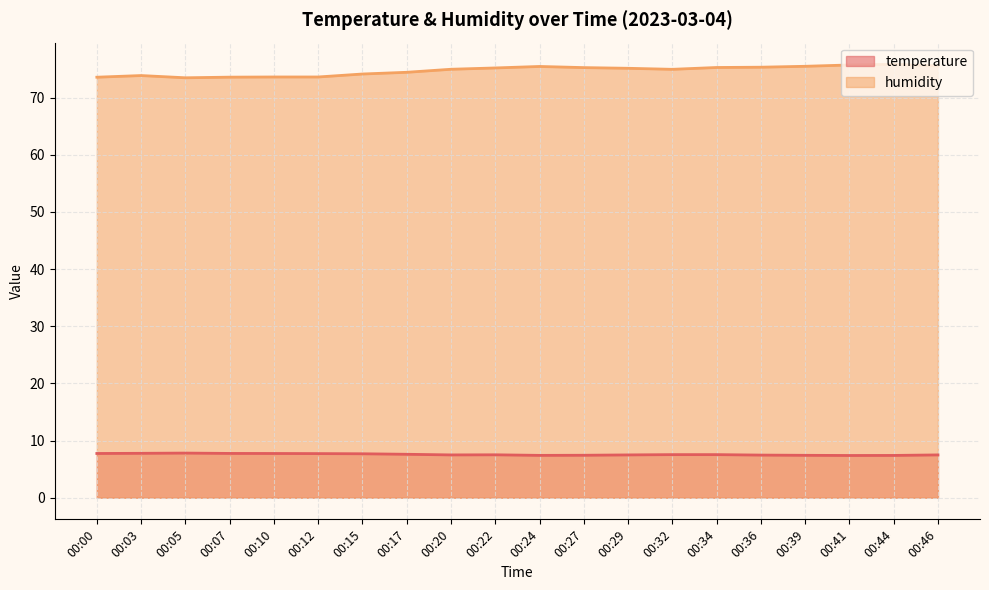

How many categories are shown in the chart?

20